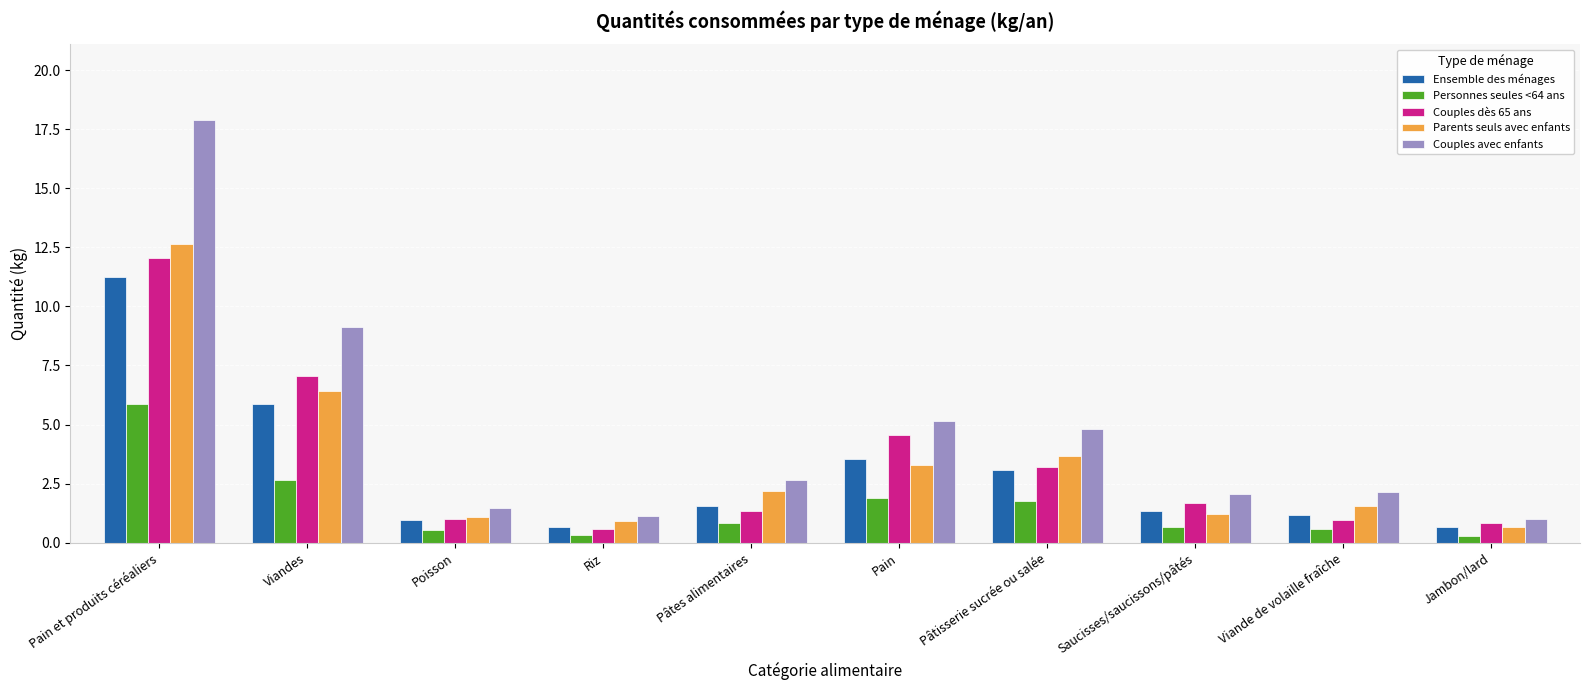

Which series changed the most between Pain et produits céréaliers and Pain?

Couples avec enfants